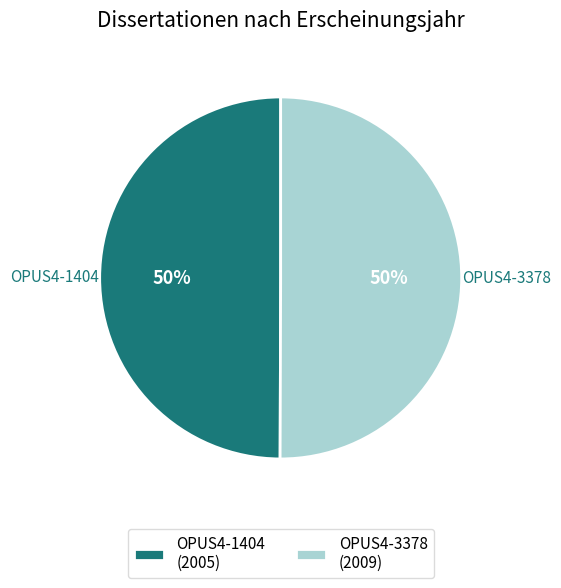

Do OPUS4-3378 (2009) and OPUS4-1404 (2005) together represent more than half of the pie?

Yes